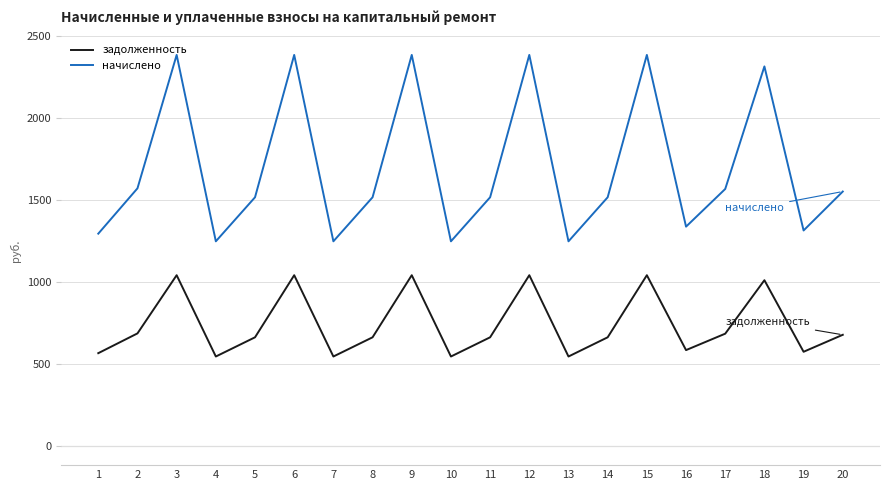

What is the minimum value shown in the chart?

544.3